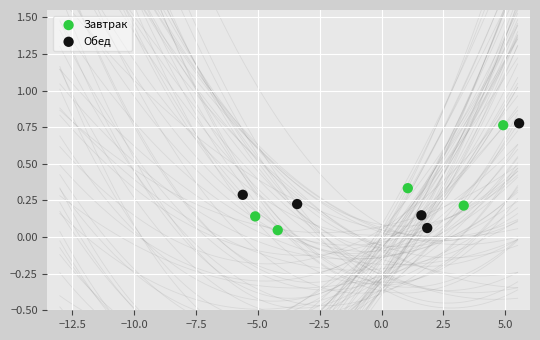

What are all the series names shown in the legend?

Завтрак, Обед